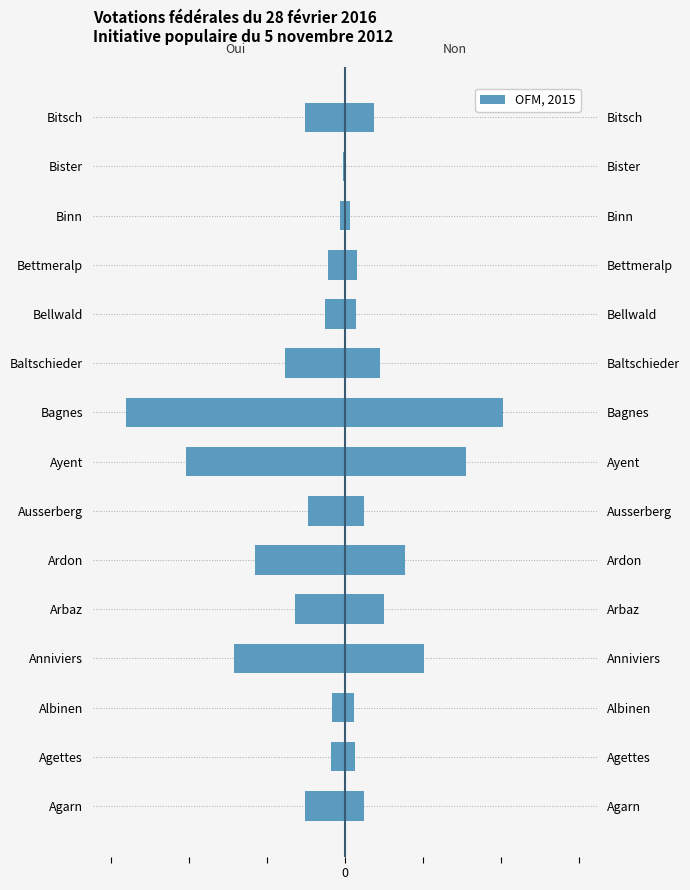

How many values exceed -254?

7